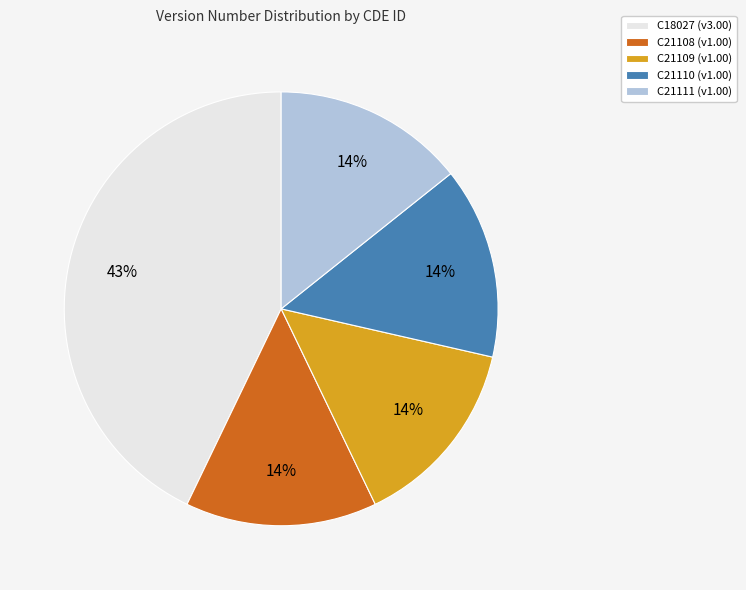

Count the number of slices in the pie.

5